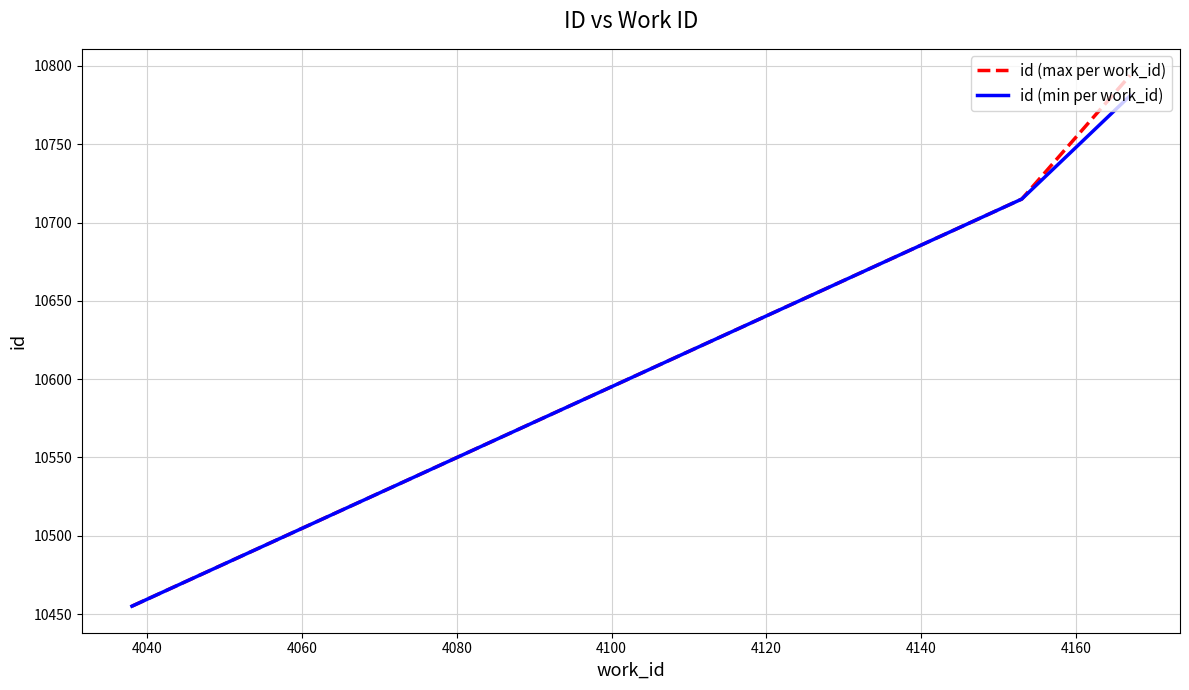

Does the chart display data point markers on the line(s)?

No